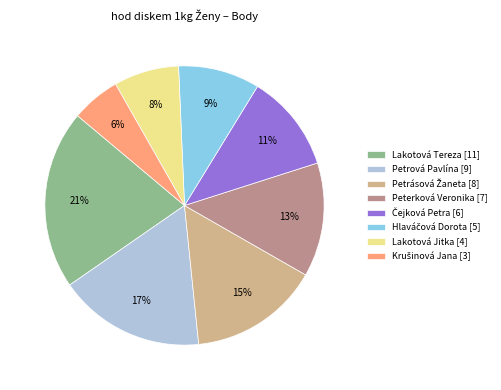

Which slice is the largest?

Lakotová Tereza